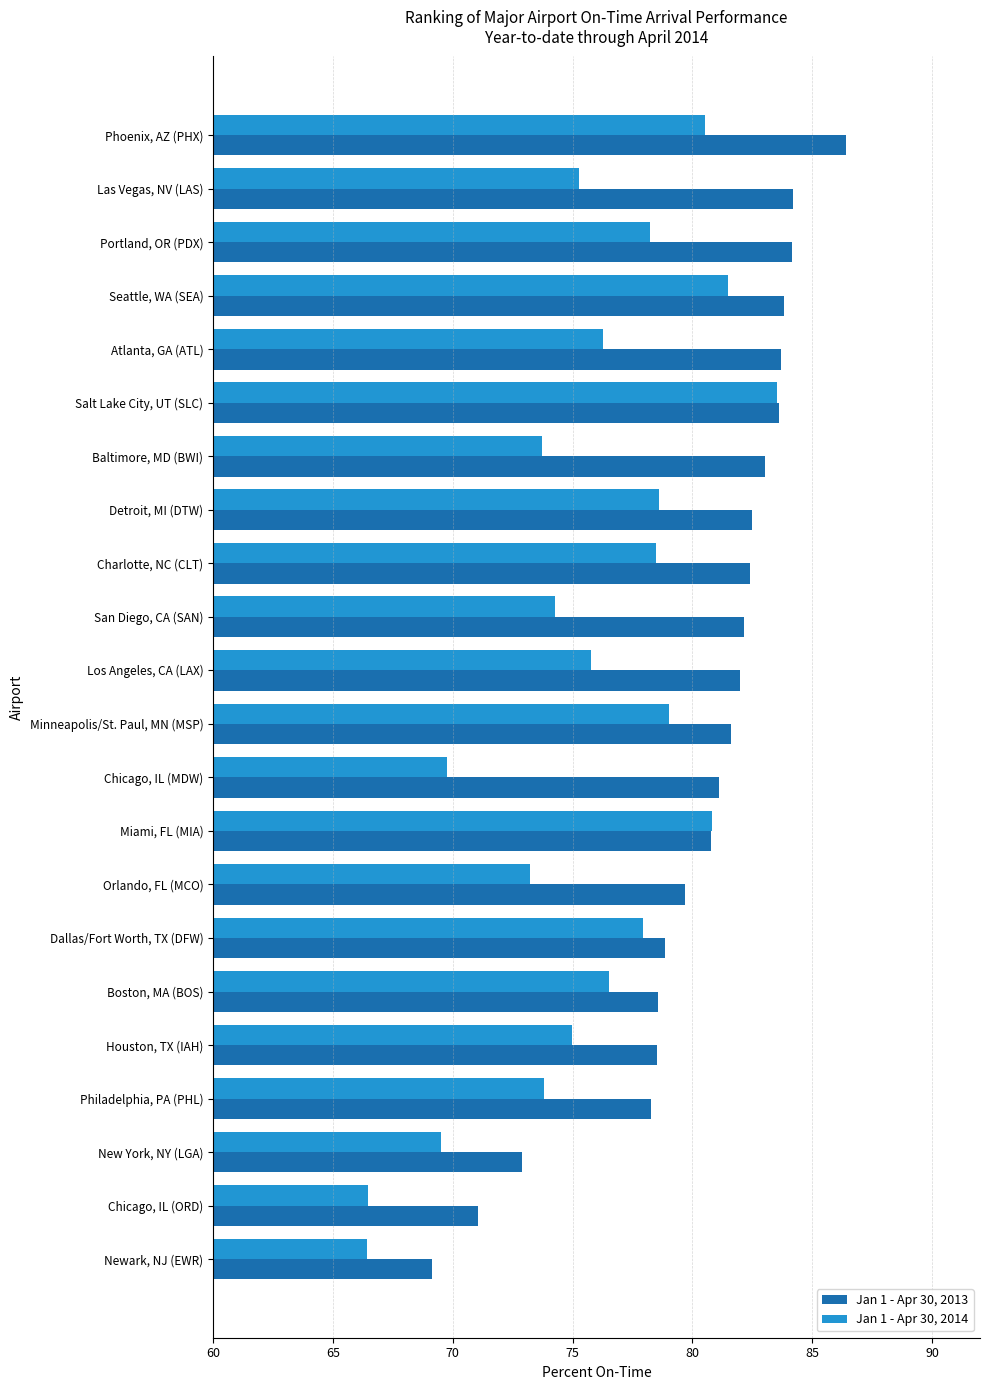

What is the sum of all Jan 1 - Apr 30, 2013 values?

1768.5